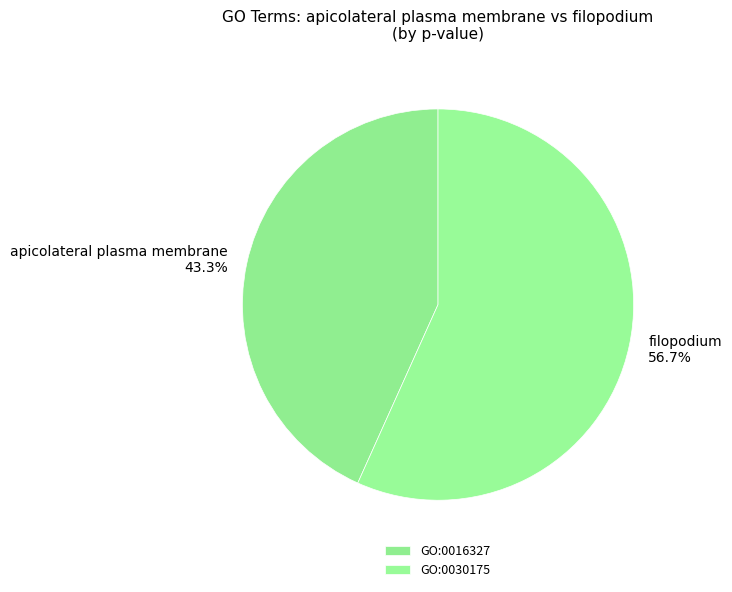

To the nearest percent, what portion does GO:0030175 represent?

57%